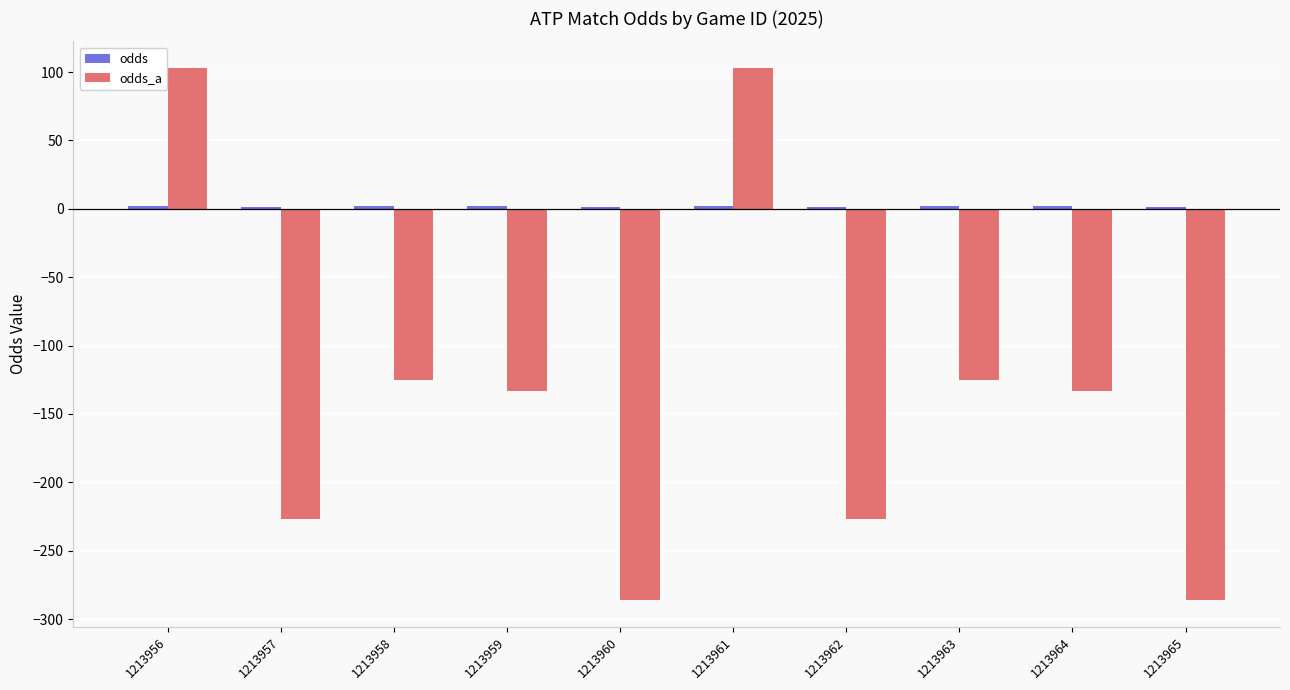

How many data points does each series have?

10